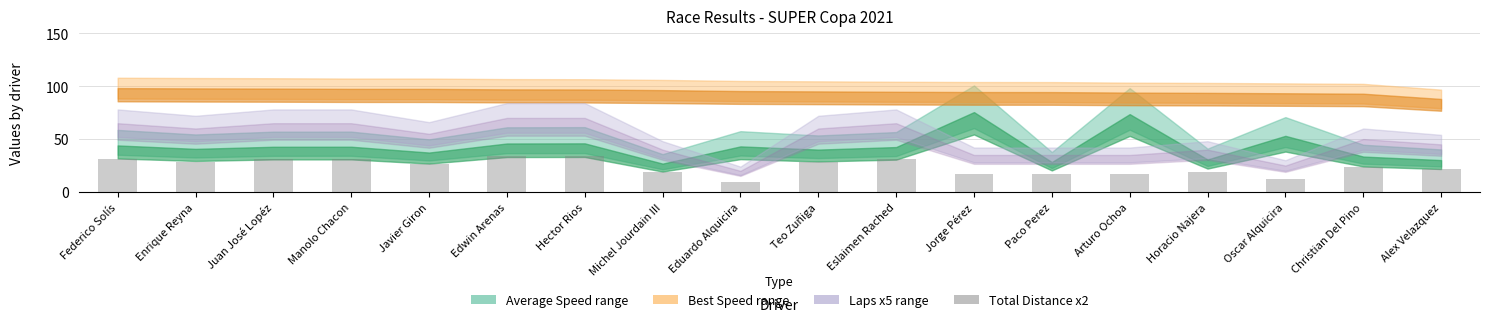

Does the chart contain stacked bars?

No